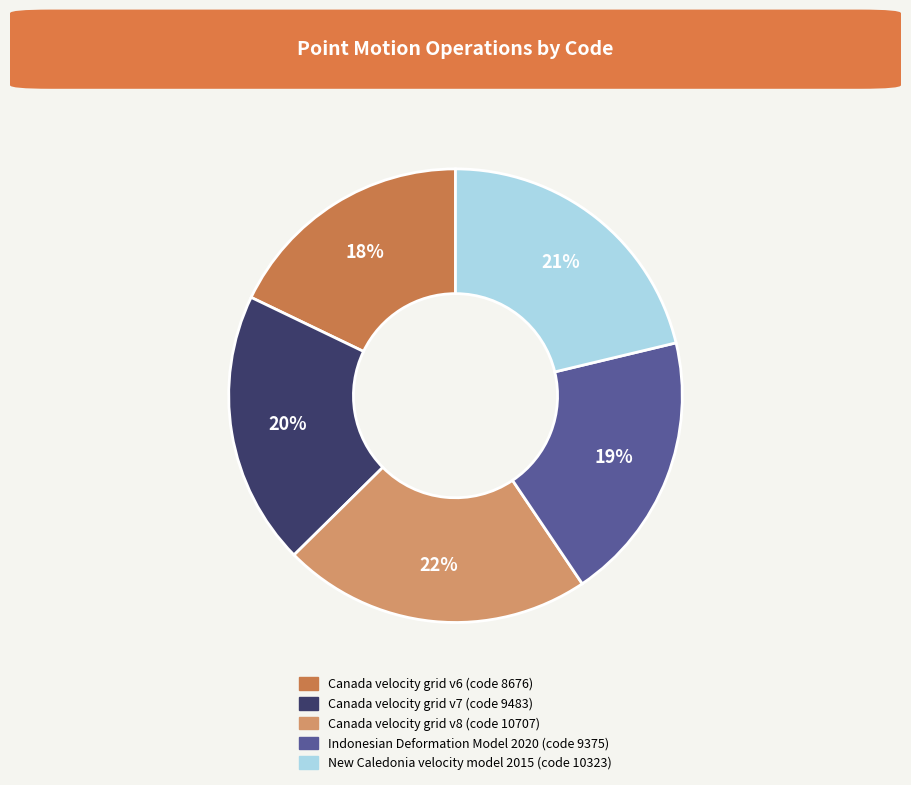

To the nearest percent, what is the difference between the largest and smallest slice percentages?

4%